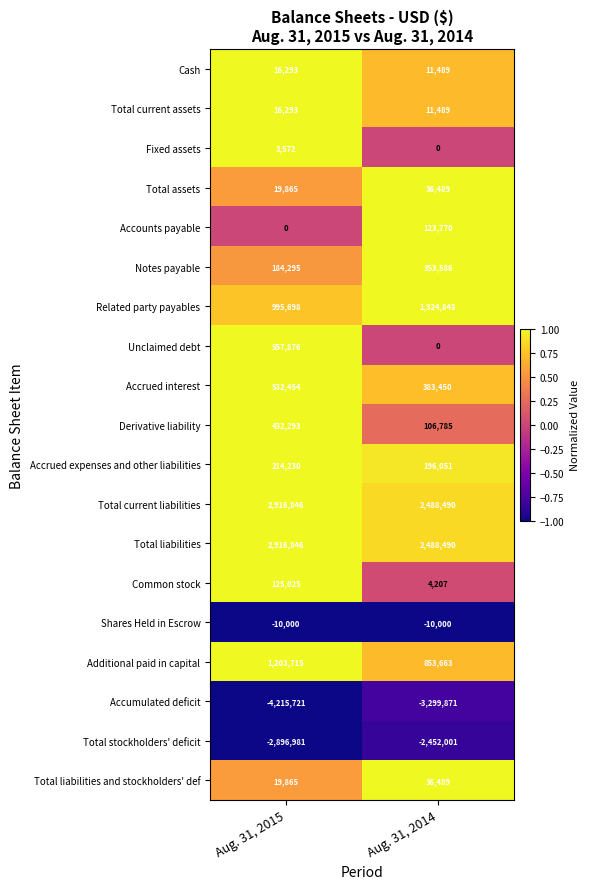

Read the Total current assets value at Aug. 31, 2014.

11489